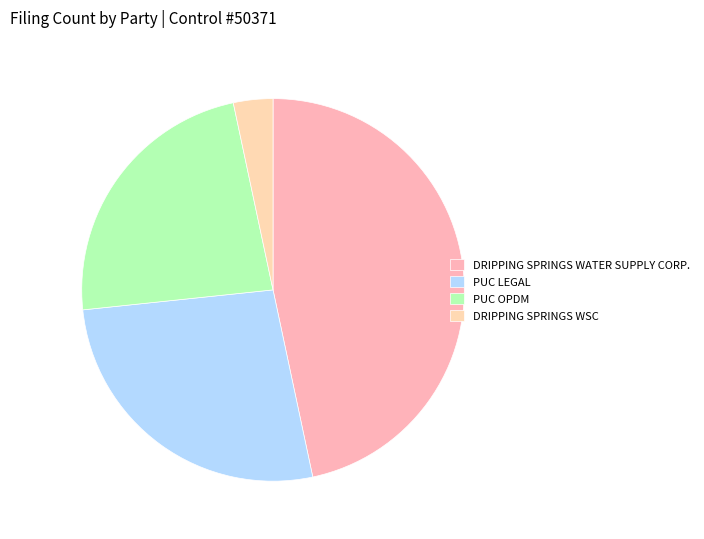

How many segments does this pie chart have?

4